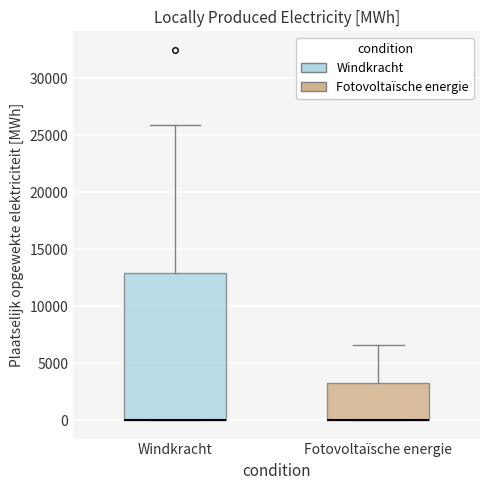

Where is the lower edge of the box for Windkracht on the y-axis? The values are not printed on the chart, so give them approximately, as read against the axis.

0